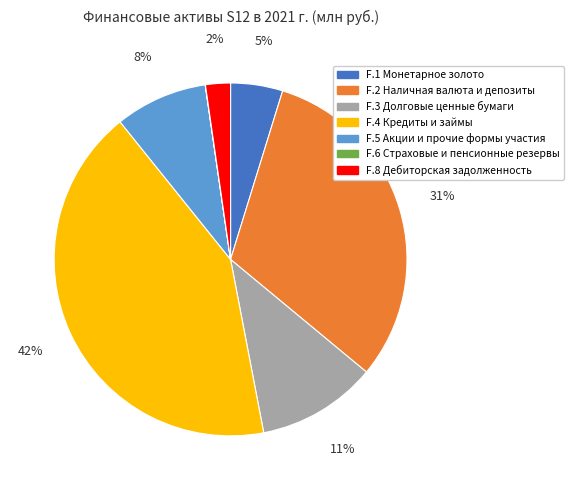

Does F.8 Дебиторская задолженность account for over 50% of the chart?

No